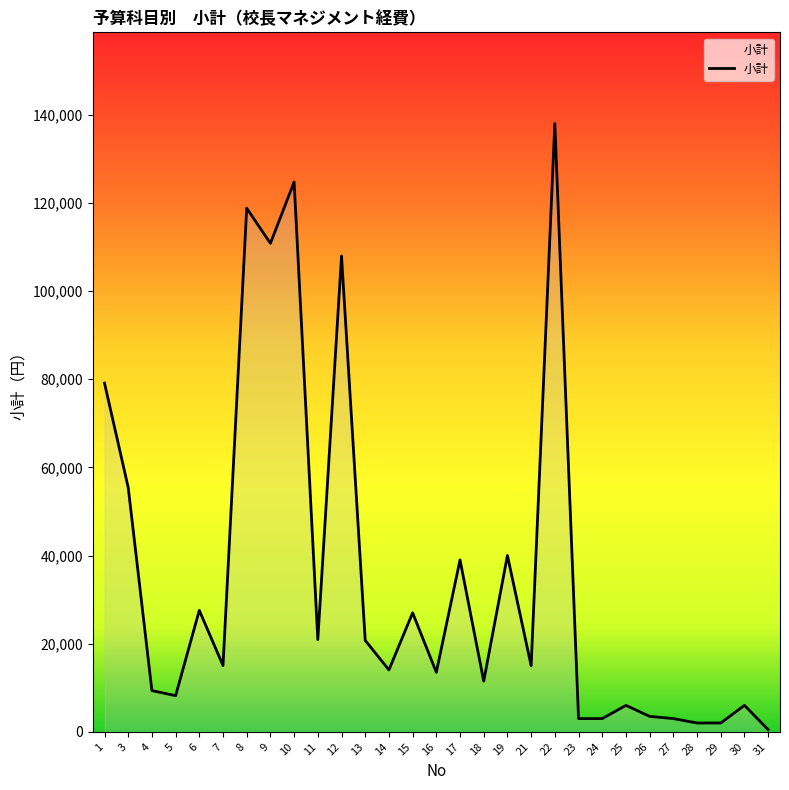

The value at 10 is 87049. True or false?

False